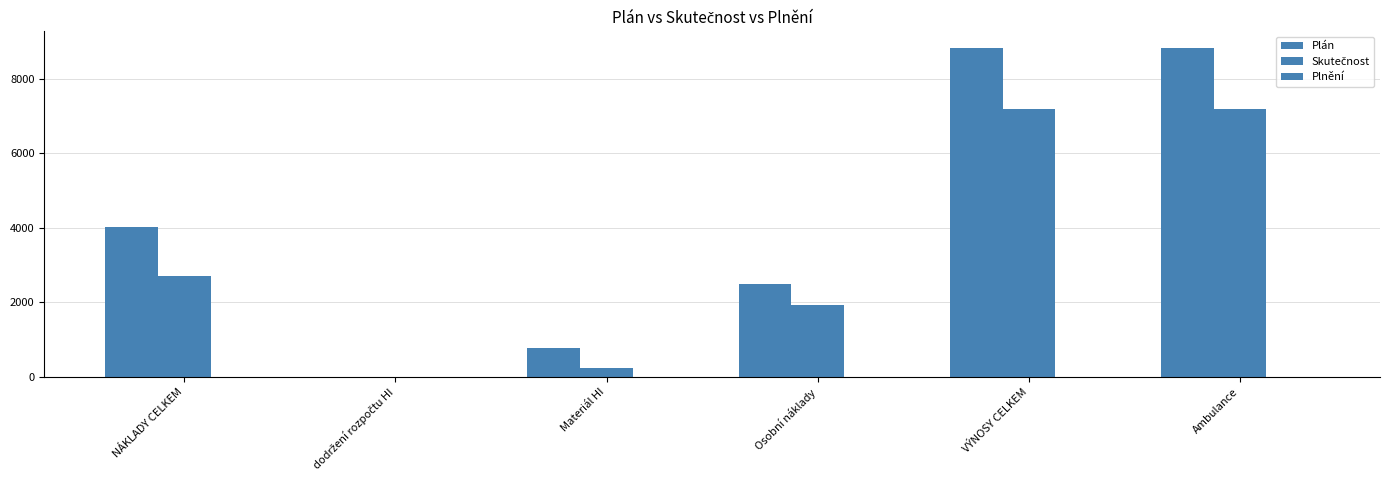

Which series has the largest total across all categories?

Plán